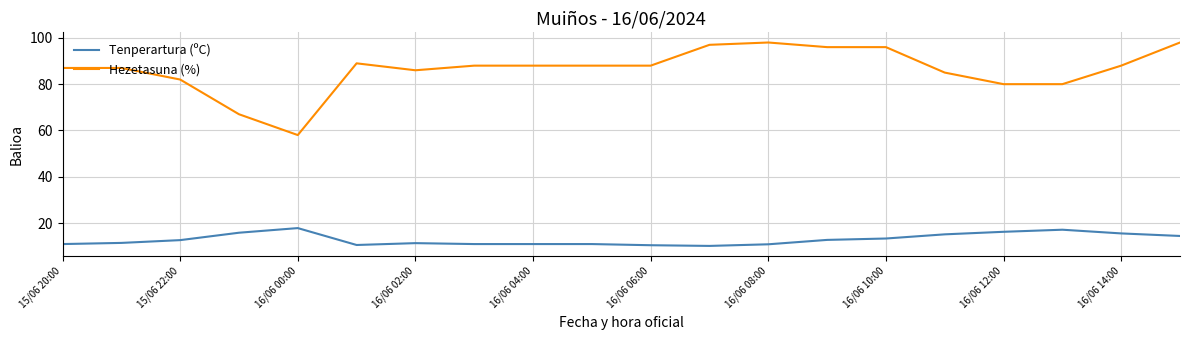

What is the highest value of the Hezetasuna (%) series?

98.0